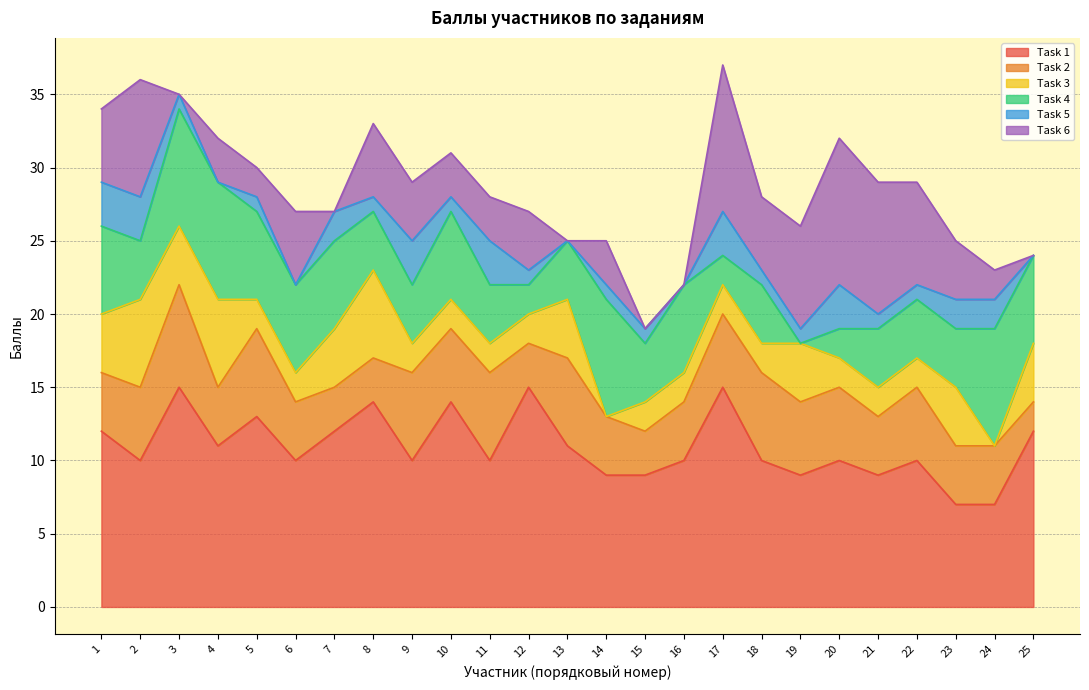

At which label does Task 2 reach its minimum?

25